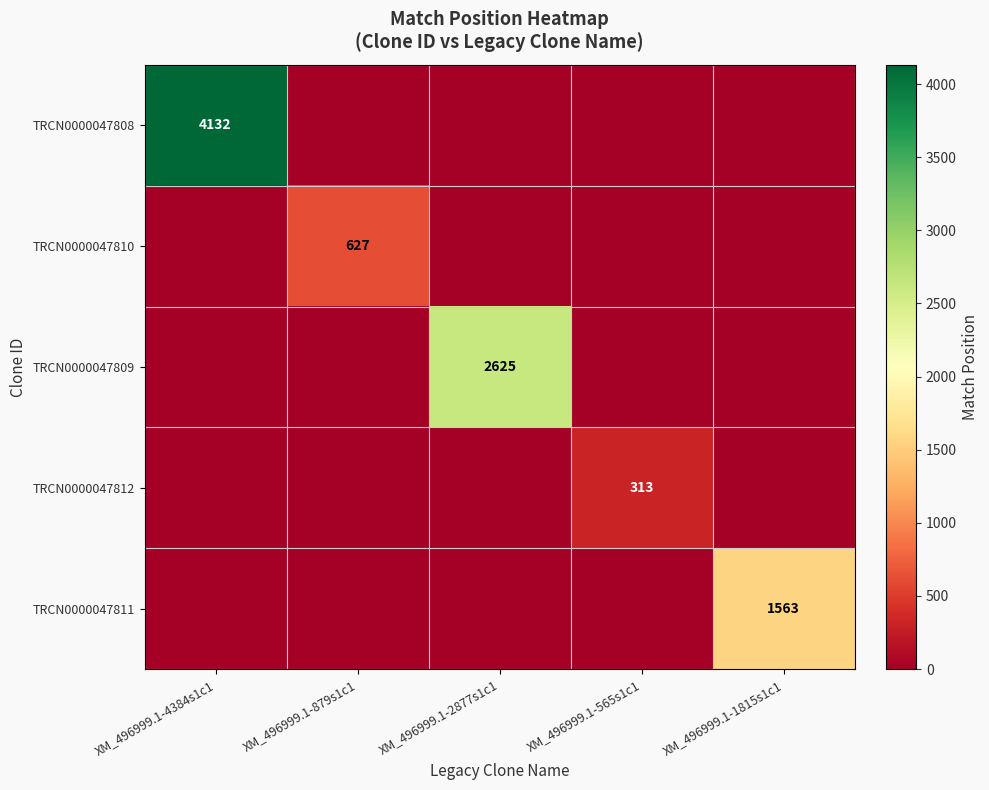

The value of TRCN0000047808 at XM_496999.1-4384s1c1 is 6354. True or false?

False